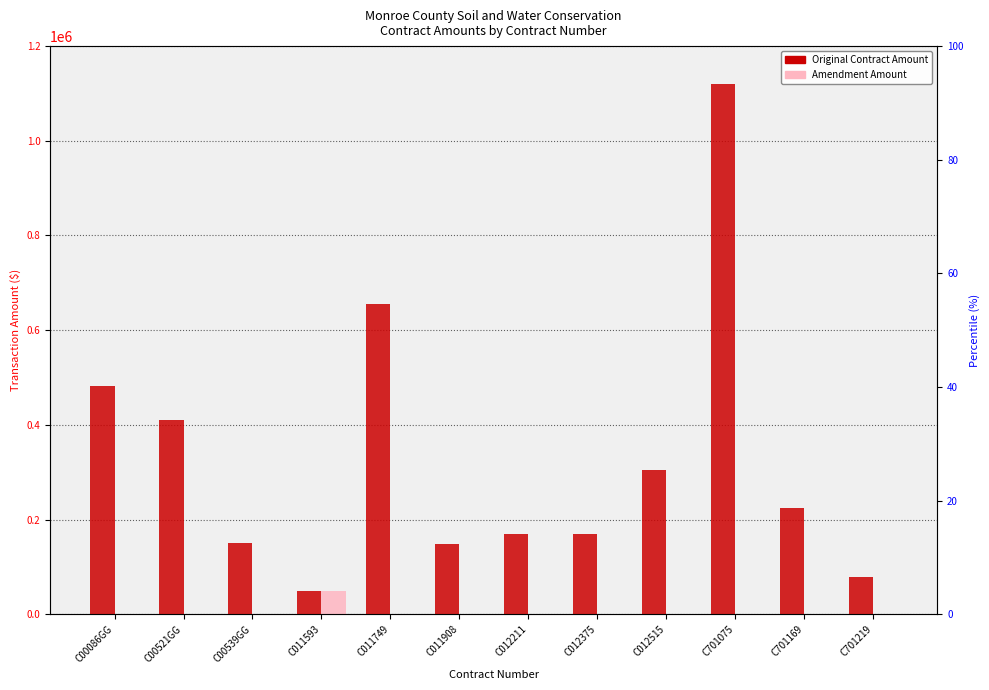

What is the average value of the Original Contract Amount series?

330676